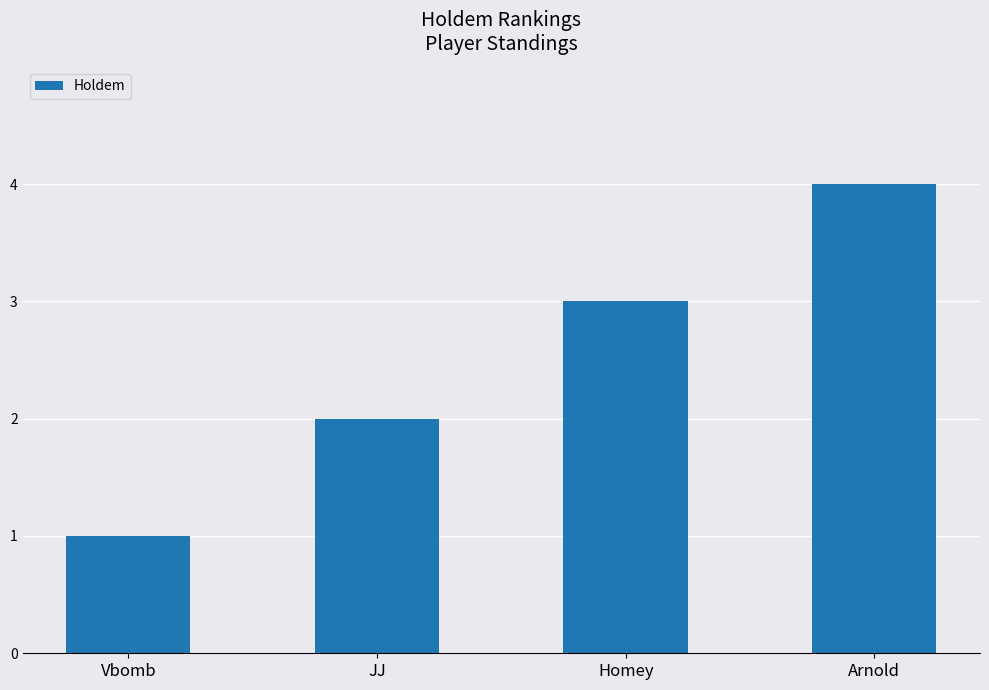

Does the chart contain stacked bars?

No